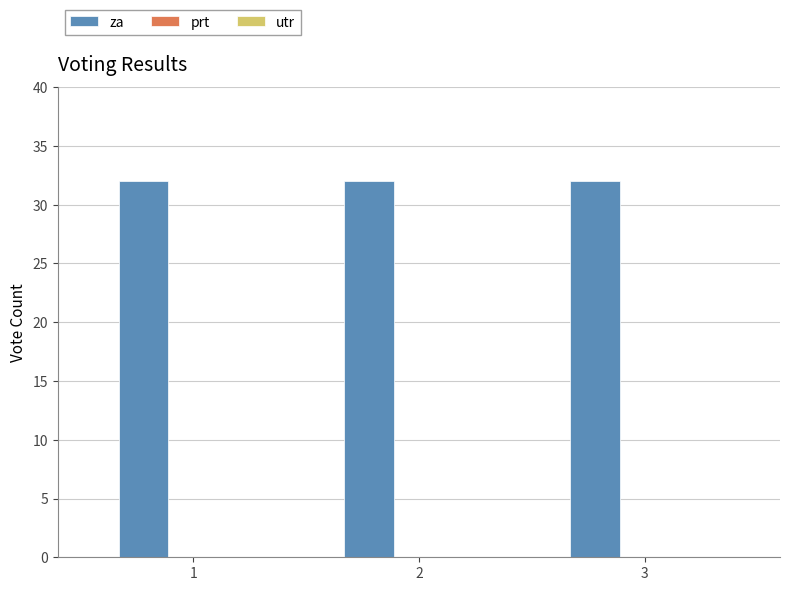

Which label corresponds to the largest value in the chart?

1